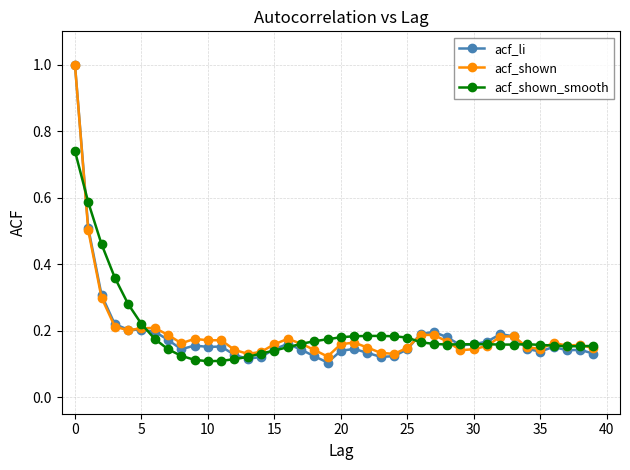

Which series has the largest range (max minus min)?

acf_li